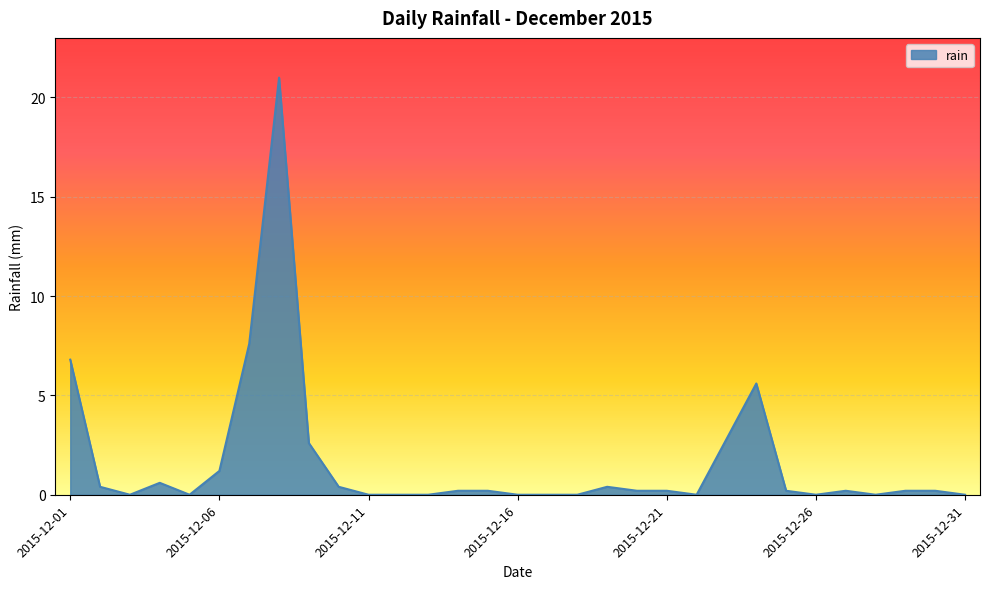

How many lines are shown in the chart?

1